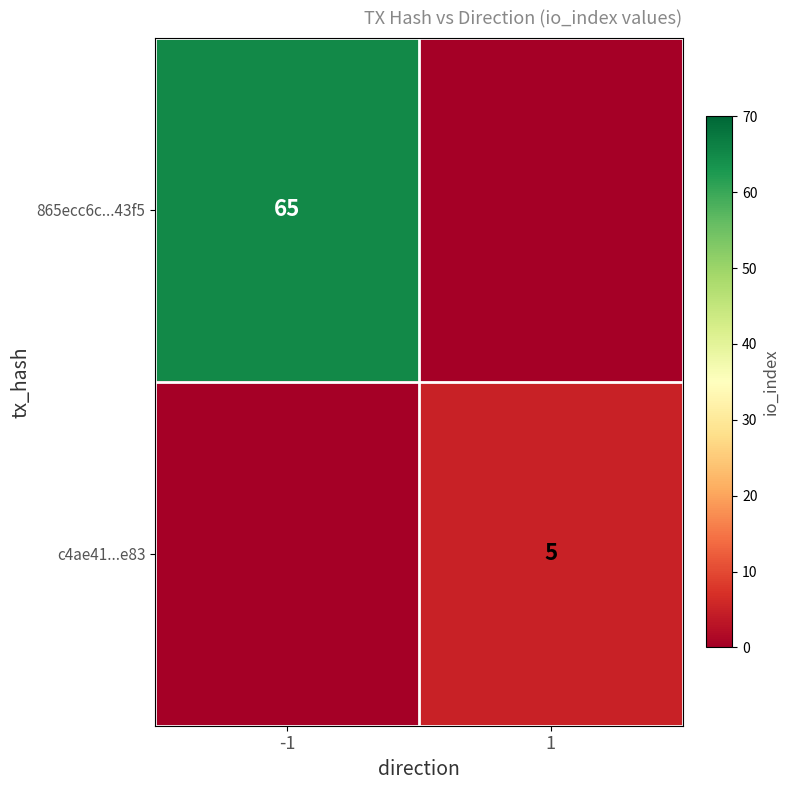

True or false: 865ecc6c...43f5 has a value of 17 at -1.

False